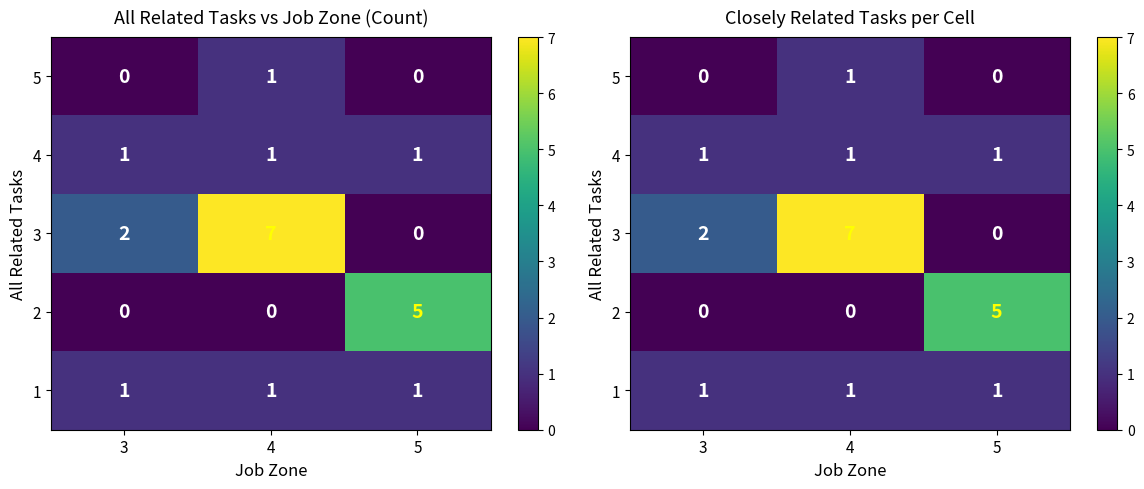

The 3 series shows 2 at 3. True or false?

True